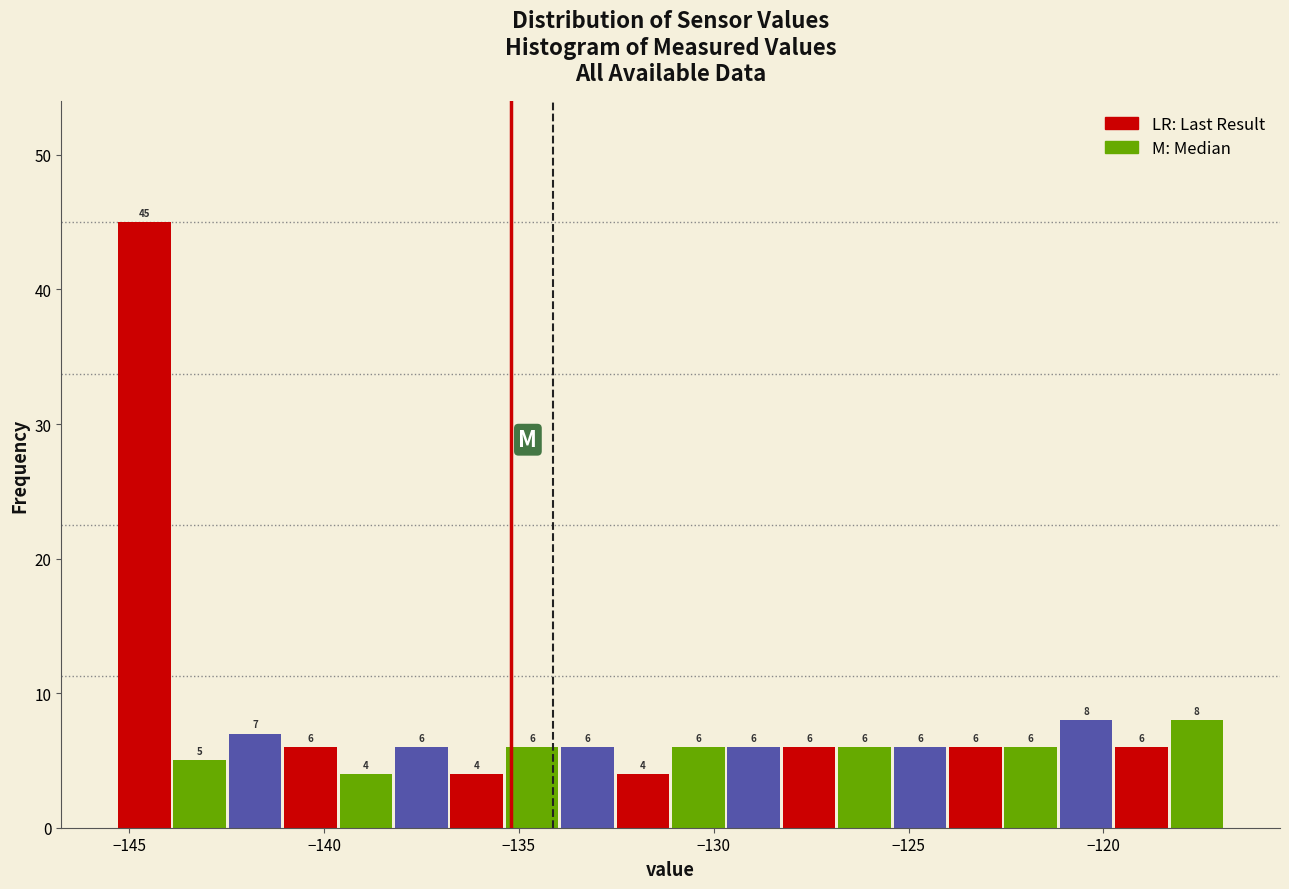

Around what value on the x-axis is the tallest bar? Give the approximate position of its centre, as read against the axis.

-144.5